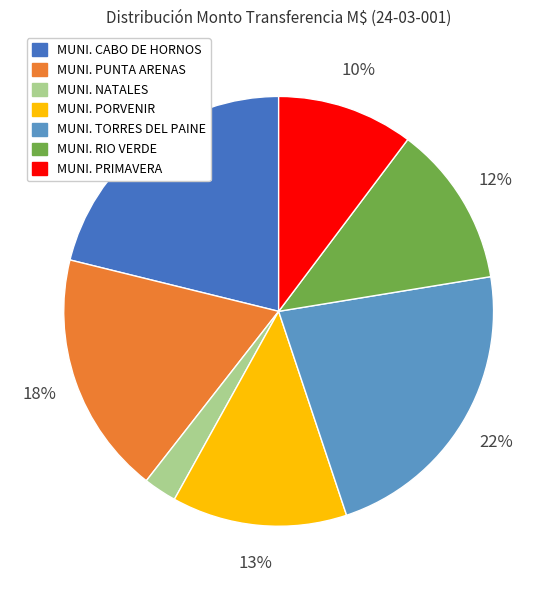

How many slices are in this pie chart?

7